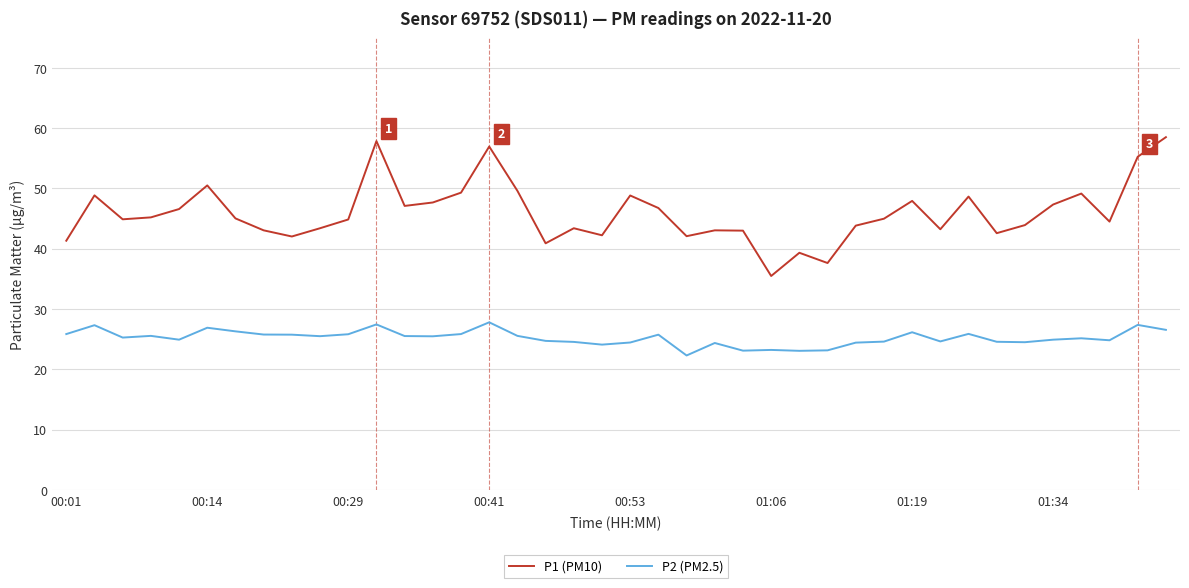

In P2 (PM2.5), how many points are higher than both neighbors (excluding endpoints)?

12